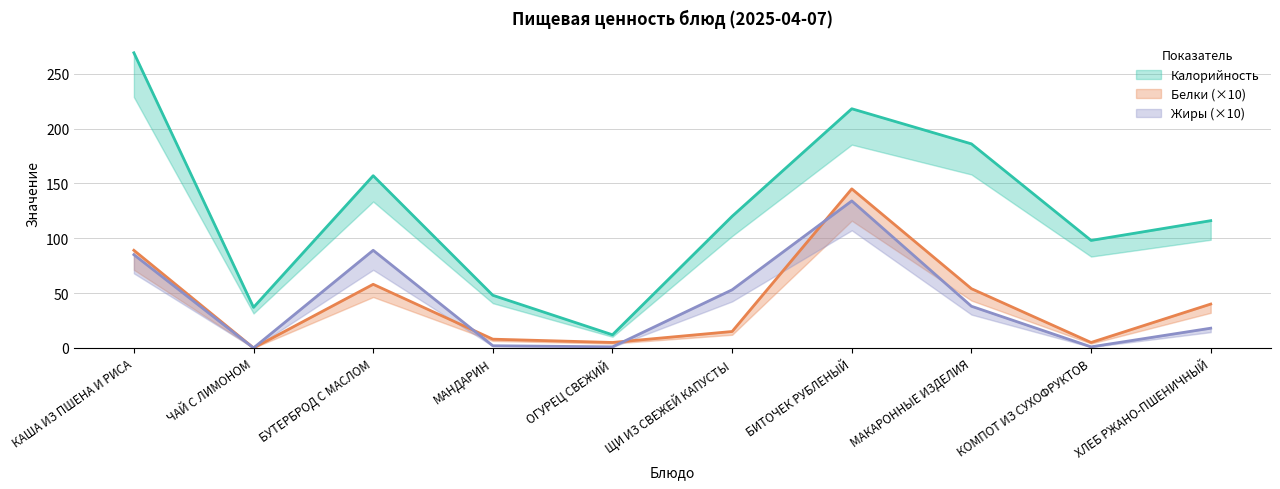

Is it true that Жиры equals 53 at ЩИ ИЗ СВЕЖЕЙ КАПУСТЫ?

True